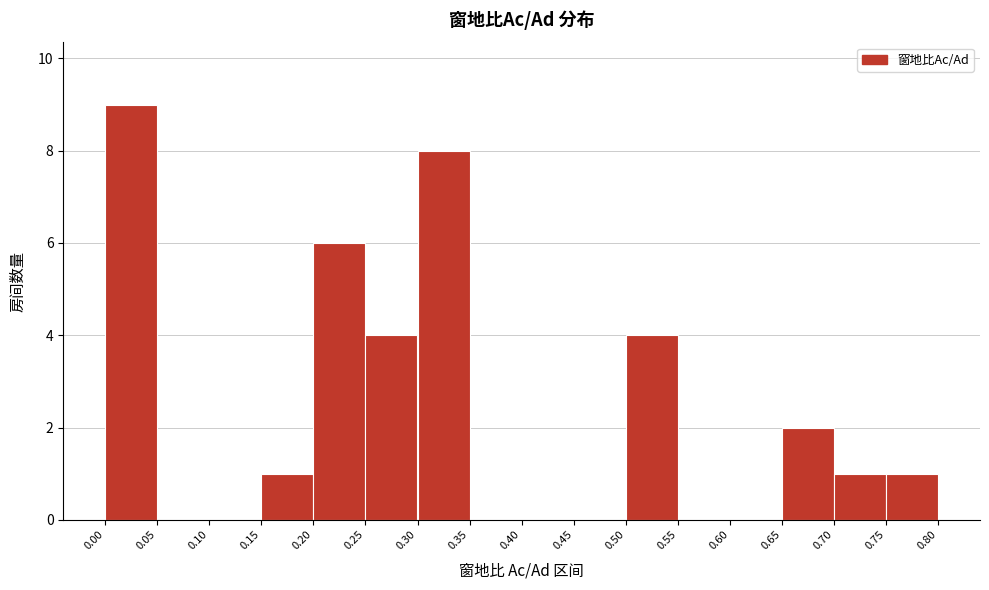

Reading left to right, transcribe this chart: for each bar, give the range it covers on the x-axis and its height. The values are not printed on the chart, so give them approximately, as read against the axis.

0.00 to 0.05: 9
0.05 to 0.10: 0
0.10 to 0.15: 0
0.15 to 0.20: 1
0.20 to 0.25: 6
0.25 to 0.30: 4
0.30 to 0.35: 8
0.35 to 0.40: 0
0.40 to 0.45: 0
0.45 to 0.50: 0
0.50 to 0.55: 4
0.55 to 0.60: 0
0.60 to 0.65: 0
0.65 to 0.70: 2
0.70 to 0.75: 1
0.75 to 0.80: 1